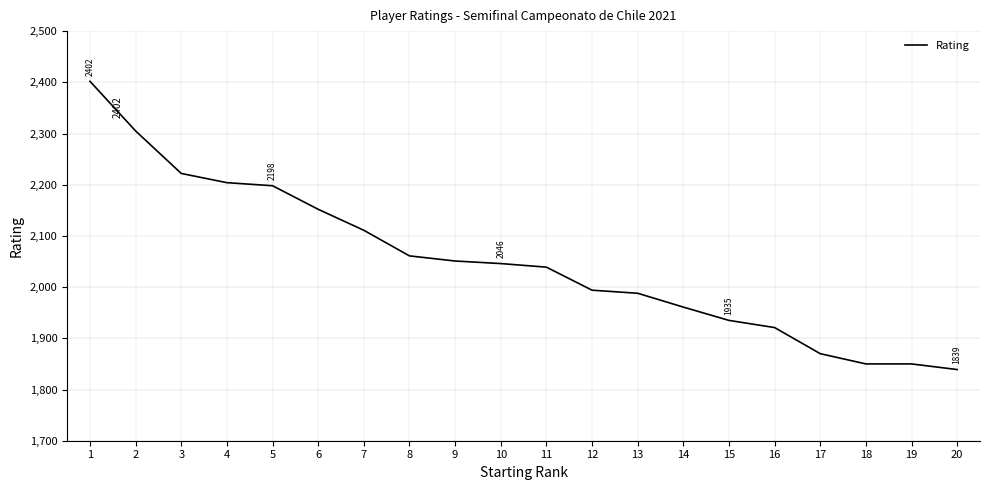

At which category does the chart reach its minimum across all series?

20